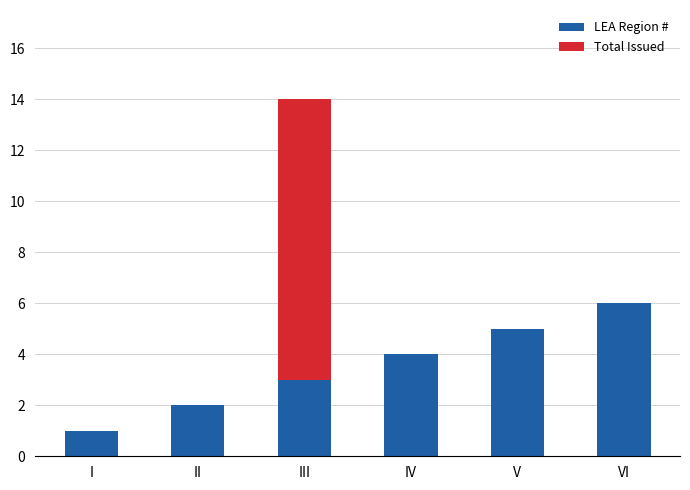

Does the chart contain stacked bars?

Yes